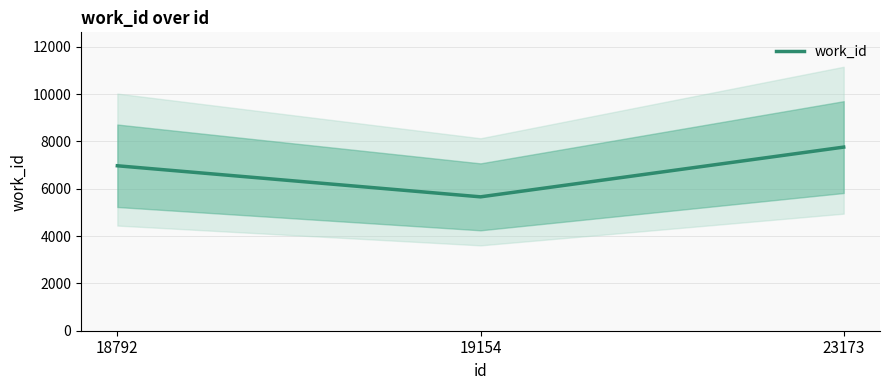

Reading right to left, what are all the values shown in this chart?

7760	5658	6971